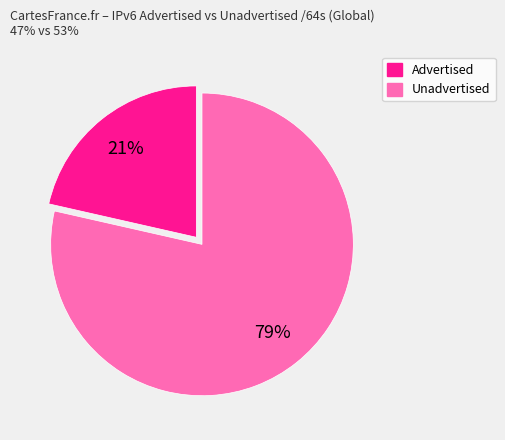

Is there any slice that represents more than half of the pie?

Yes